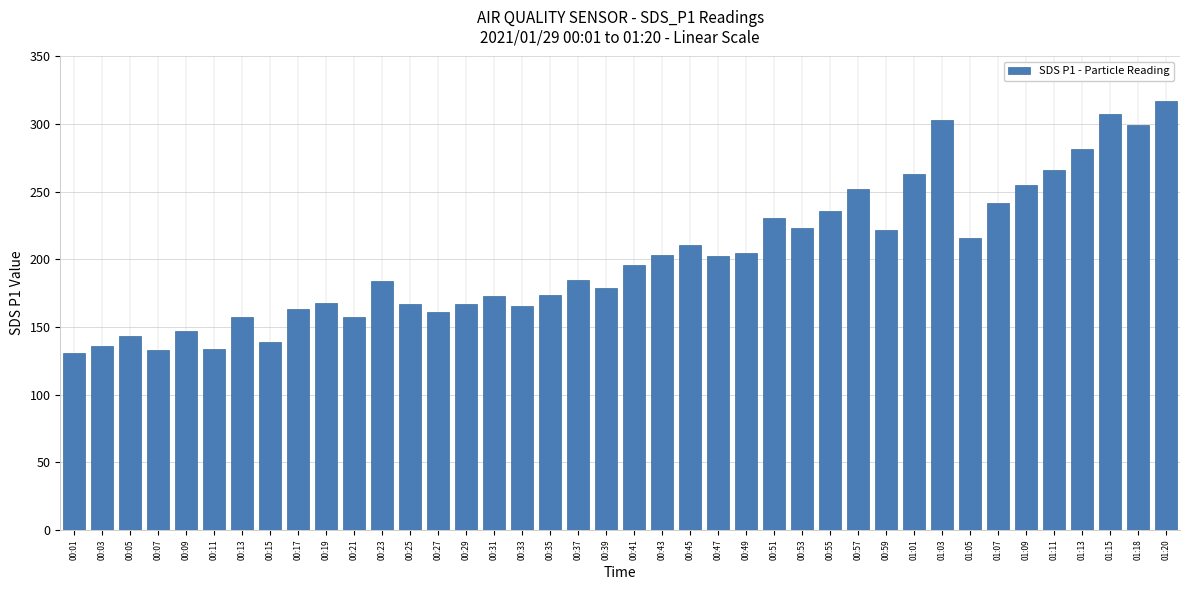

True or false: the data shows 203.1 at 00:43.

True